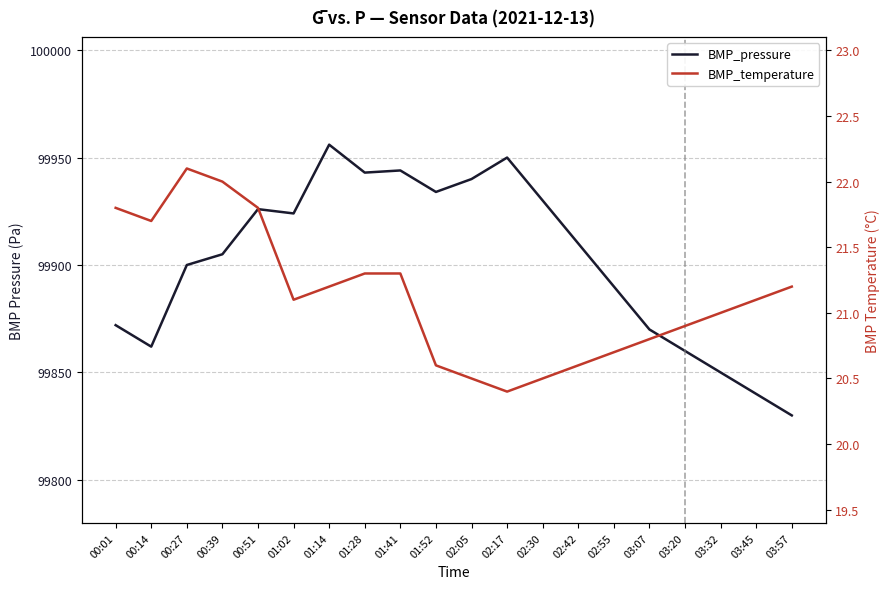

How many values in the BMP_temperature series are below 21?

8